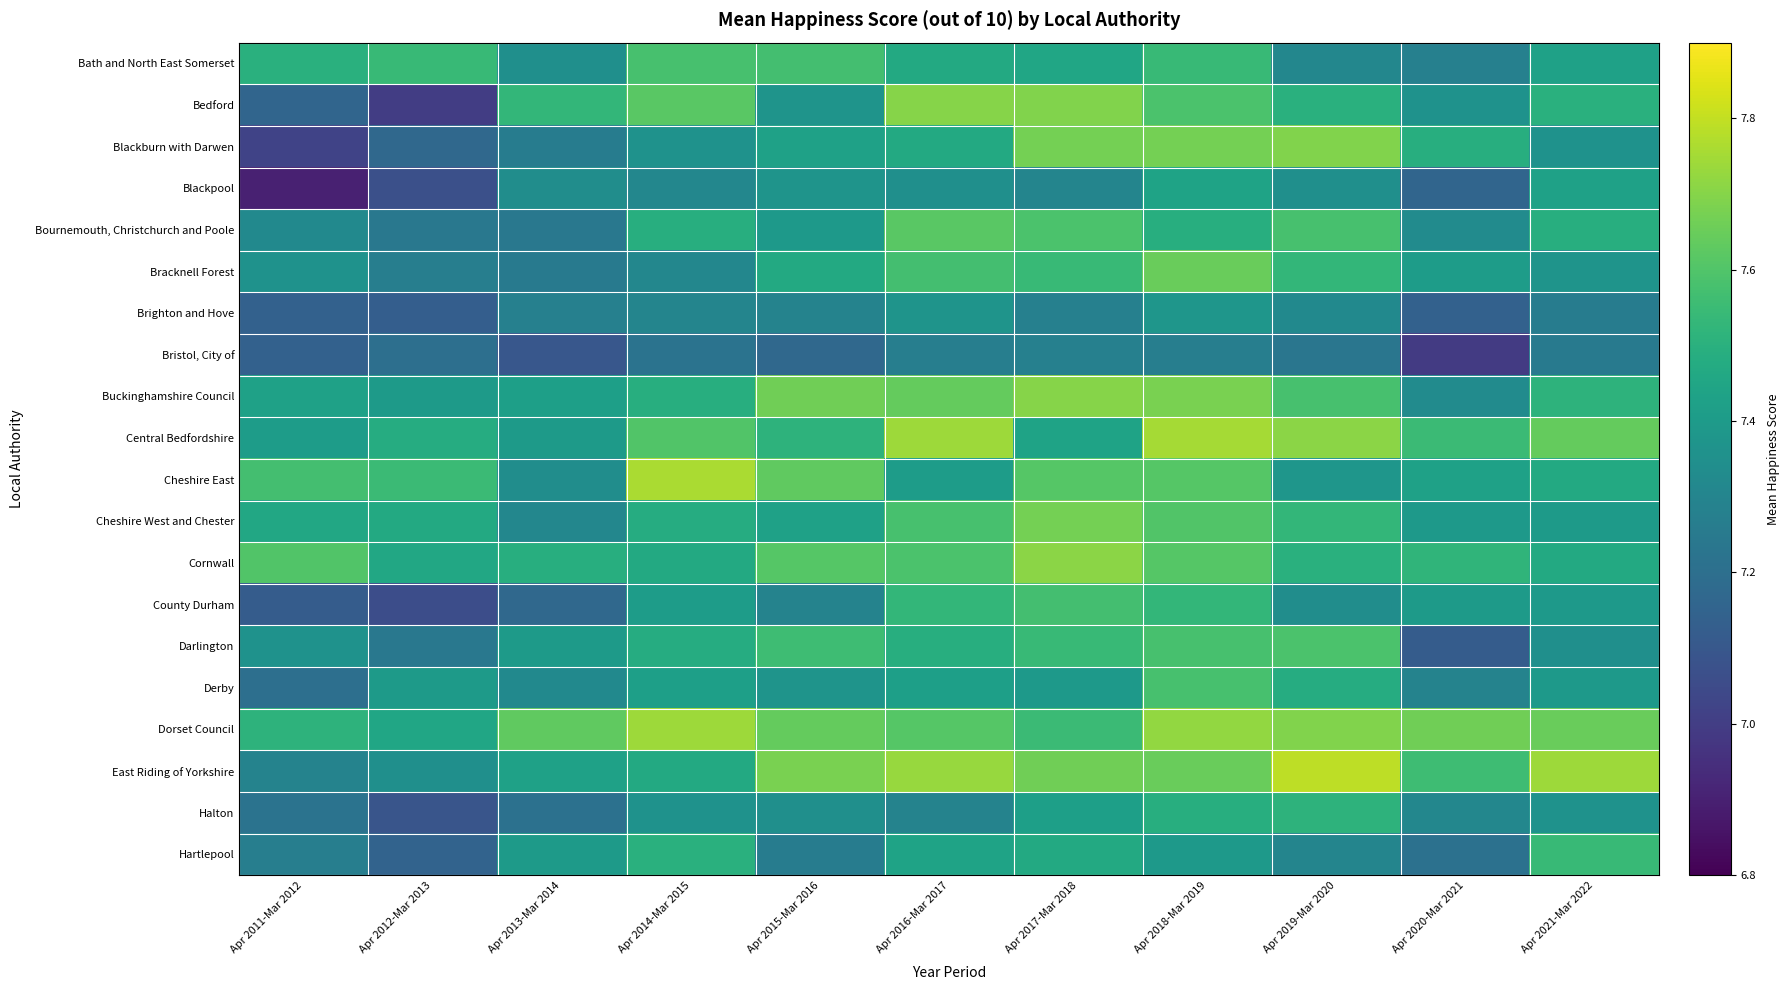

Rank the series at Apr 2016-Mar 2017 from highest to lowest value.

Central Bedfordshire, East Riding of Yorkshire, Bedford, Buckinghamshire Council, Bournemouth, Christchurch and Poole, Dorset Council, Cornwall, Cheshire West and Chester, Bracknell Forest, County Durham, Darlington, Bath and North East Somerset, Blackburn with Darwen, Hartlepool, Derby, Cheshire East, Brighton and Hove, Blackpool, Halton, Bristol, City of